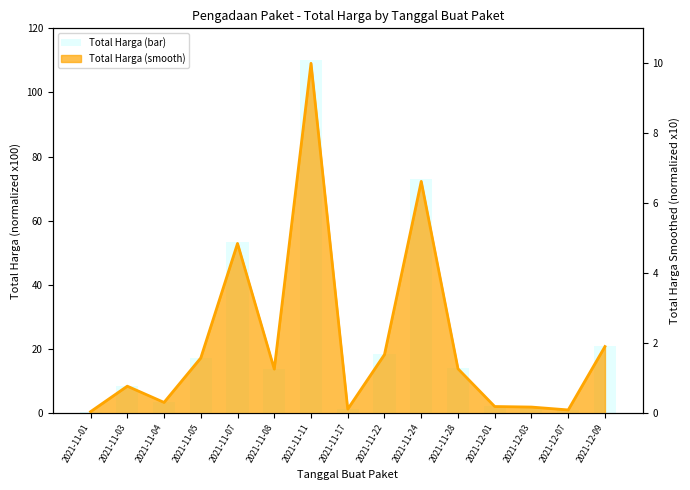

What is the label of the 4th bar from the left?

2021-11-05